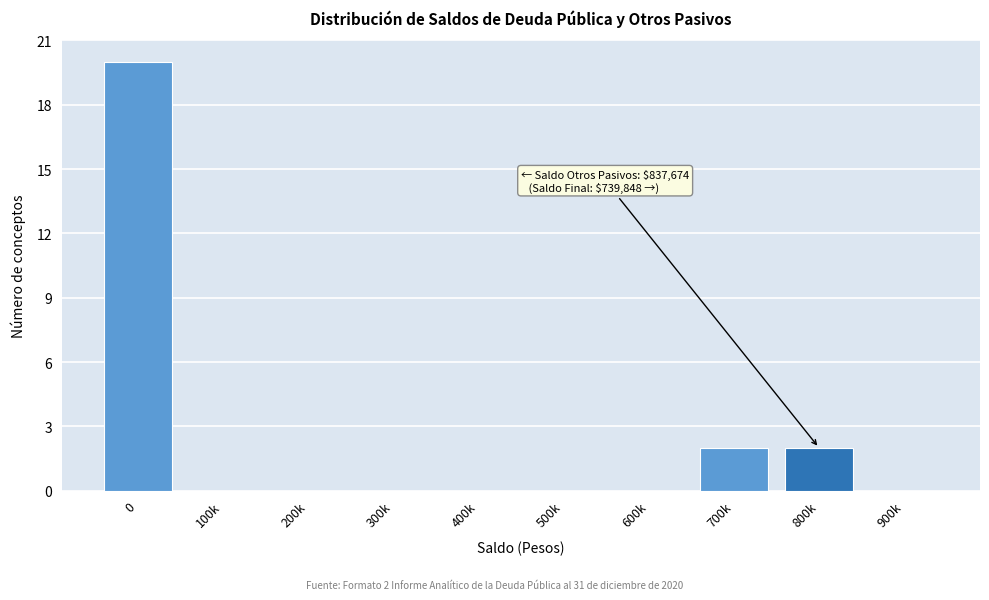

Reading right to left, transcribe all the data shown in this chart.

900k=0	800k=2	700k=2	600k=0	500k=0	400k=0	300k=0	200k=0	100k=0	0=20